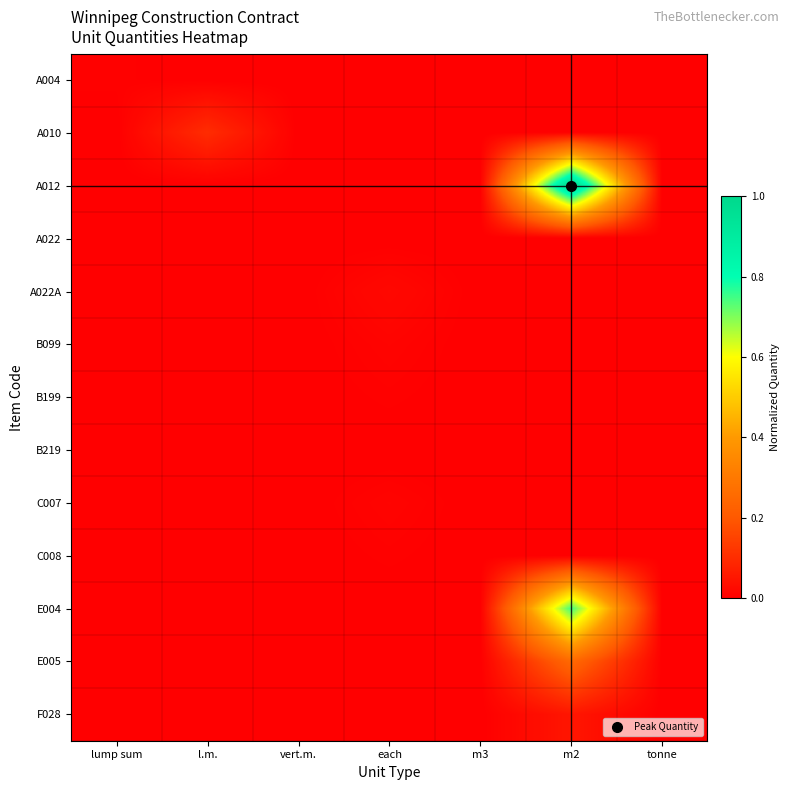

Which label corresponds to the largest value in the chart?

m2